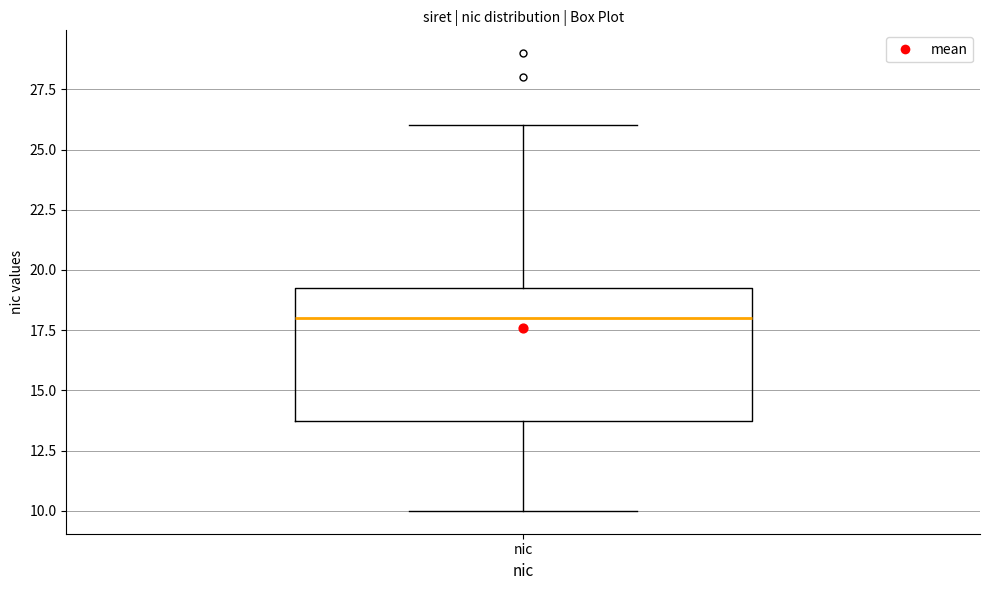

Transcribe this box plot: give where the median line is, the range the box spans, and where the two whiskers end, as read against the y-axis. The values are not printed on the chart, so give them approximately, as read against the axis.

median 18.0, box 14.0 to 19.5, whiskers 10.0 to 26.0